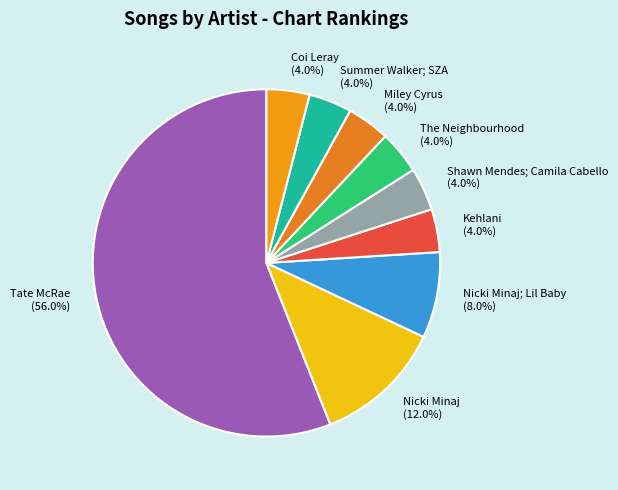

The Miley Cyrus slice represents 15% of the pie. True or false?

False